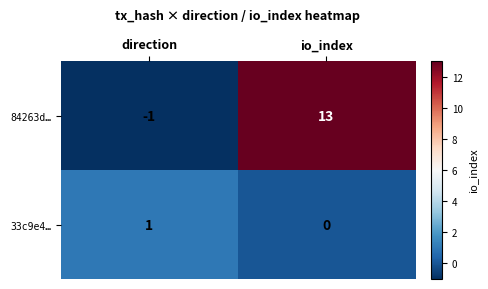

Rank the series at io_index from lowest to highest value.

33c9e4…, 84263d…